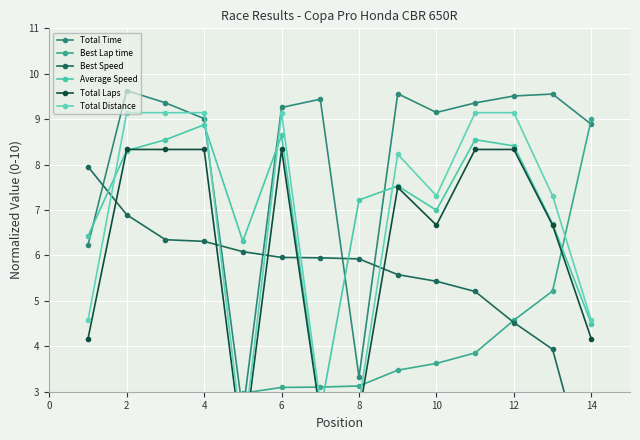

Where does the Total Distance series first go above 8?

2